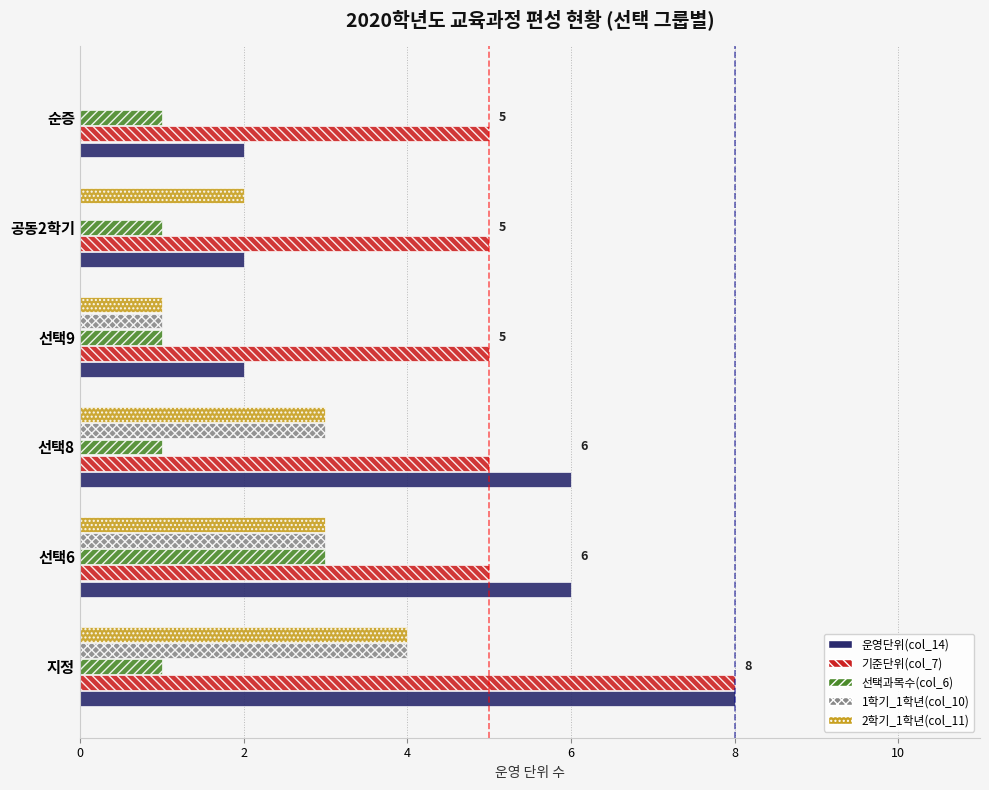

The value of 1학기_1학년(col_10) at 지정 is 4. True or false?

True